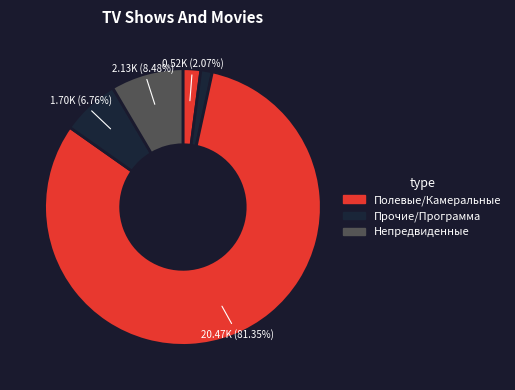

How many segments does this pie chart have?

5